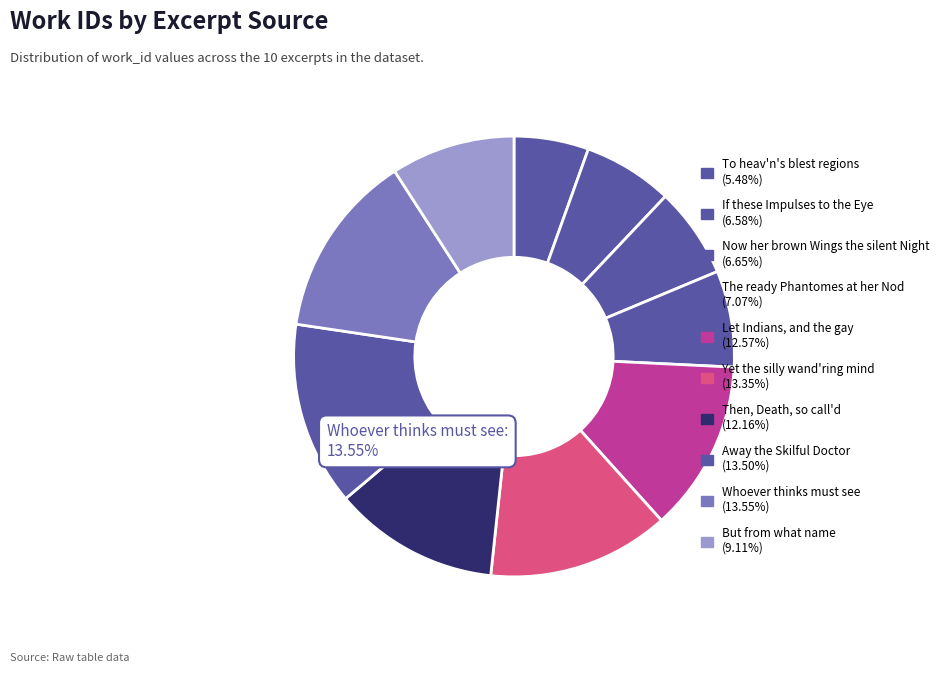

What is the smallest slice in the pie chart?

To heav'n's blest regions